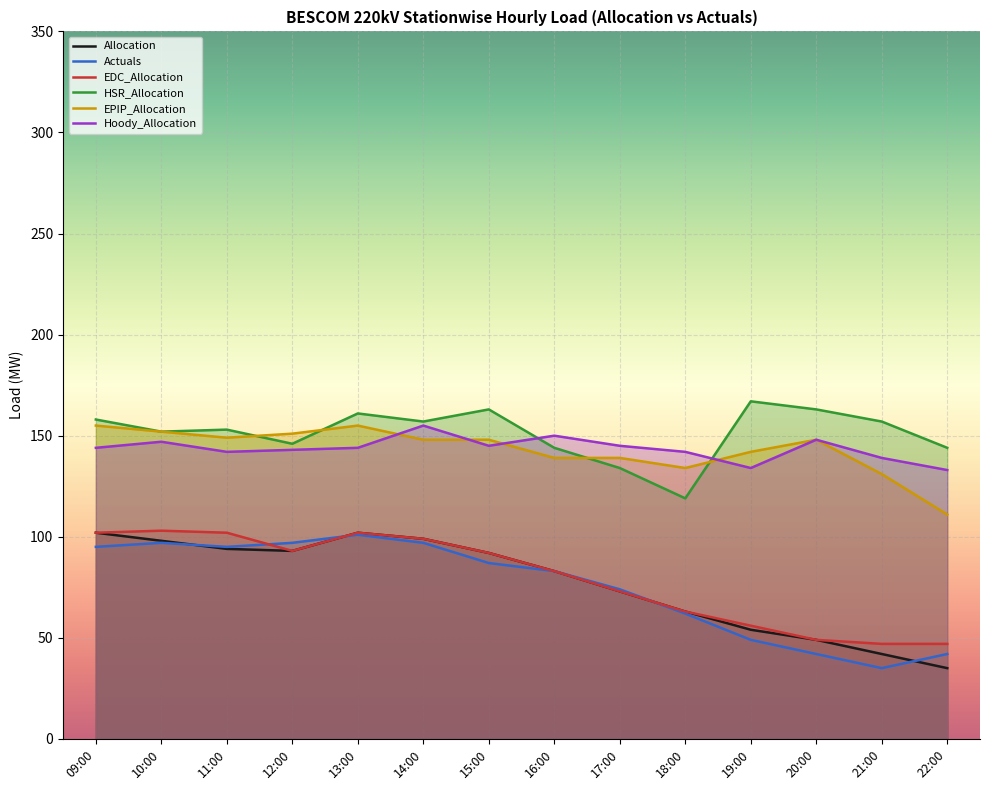

At how many categories does at least one series exceed 36?

14